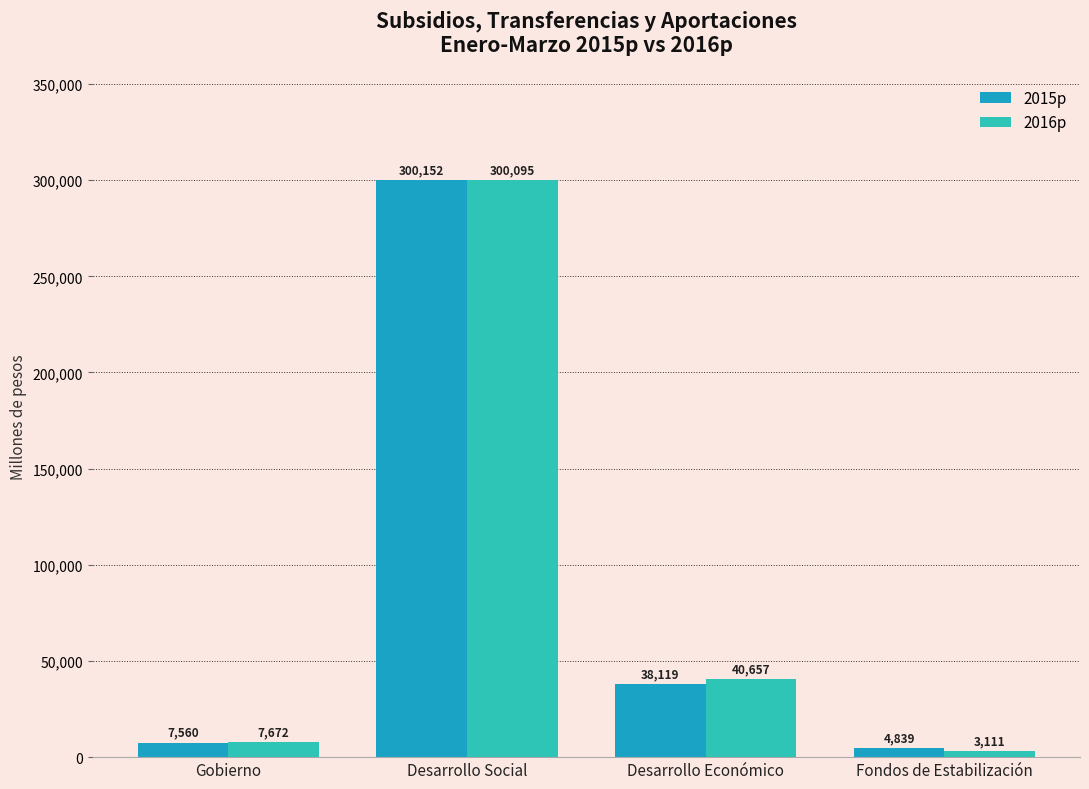

Between Desarrollo Social and Fondos de Estabilización, which series saw the biggest shift?

2016p